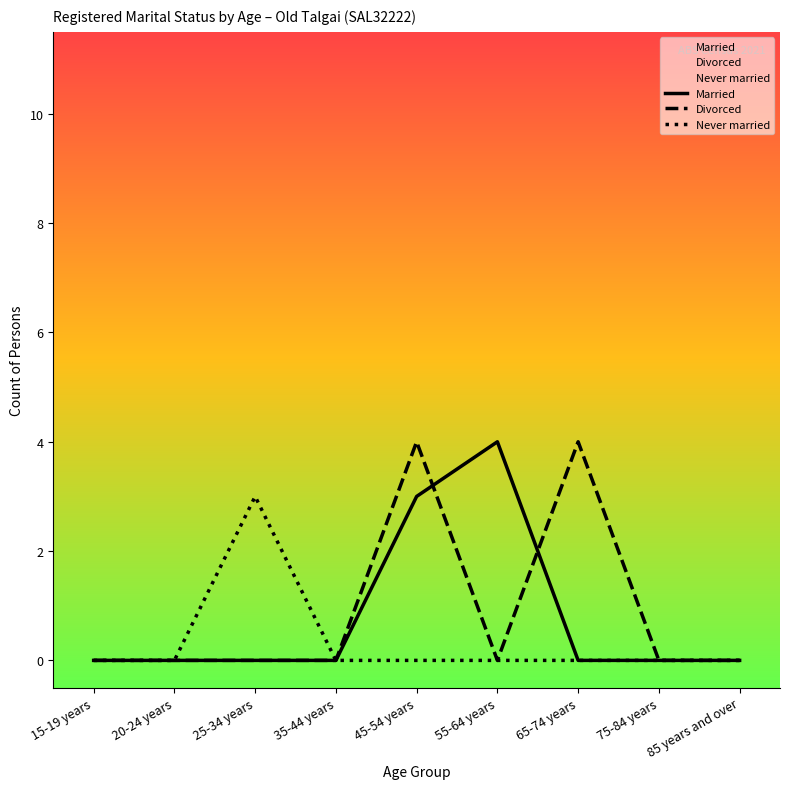

What is the maximum value shown in the chart?

4